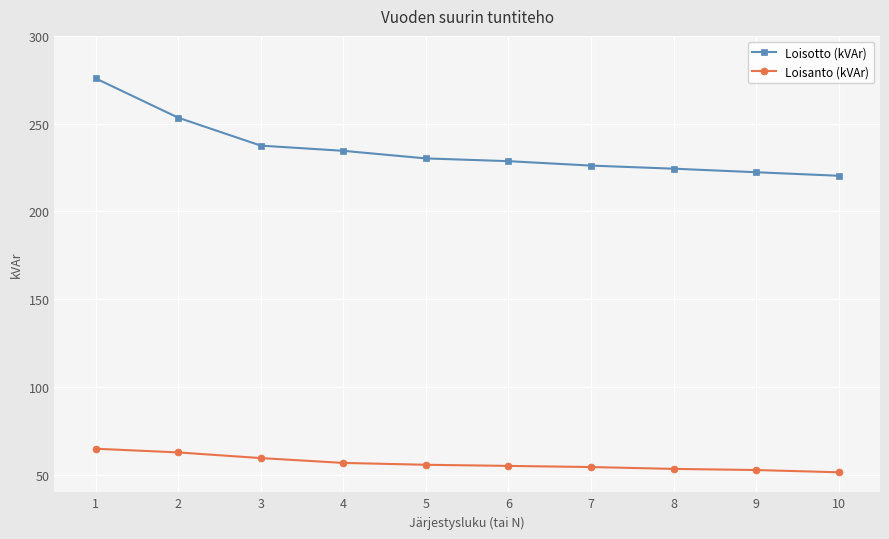

At 6, list the series in order from largest to smallest.

Loisotto (kVAr), Loisanto (kVAr)